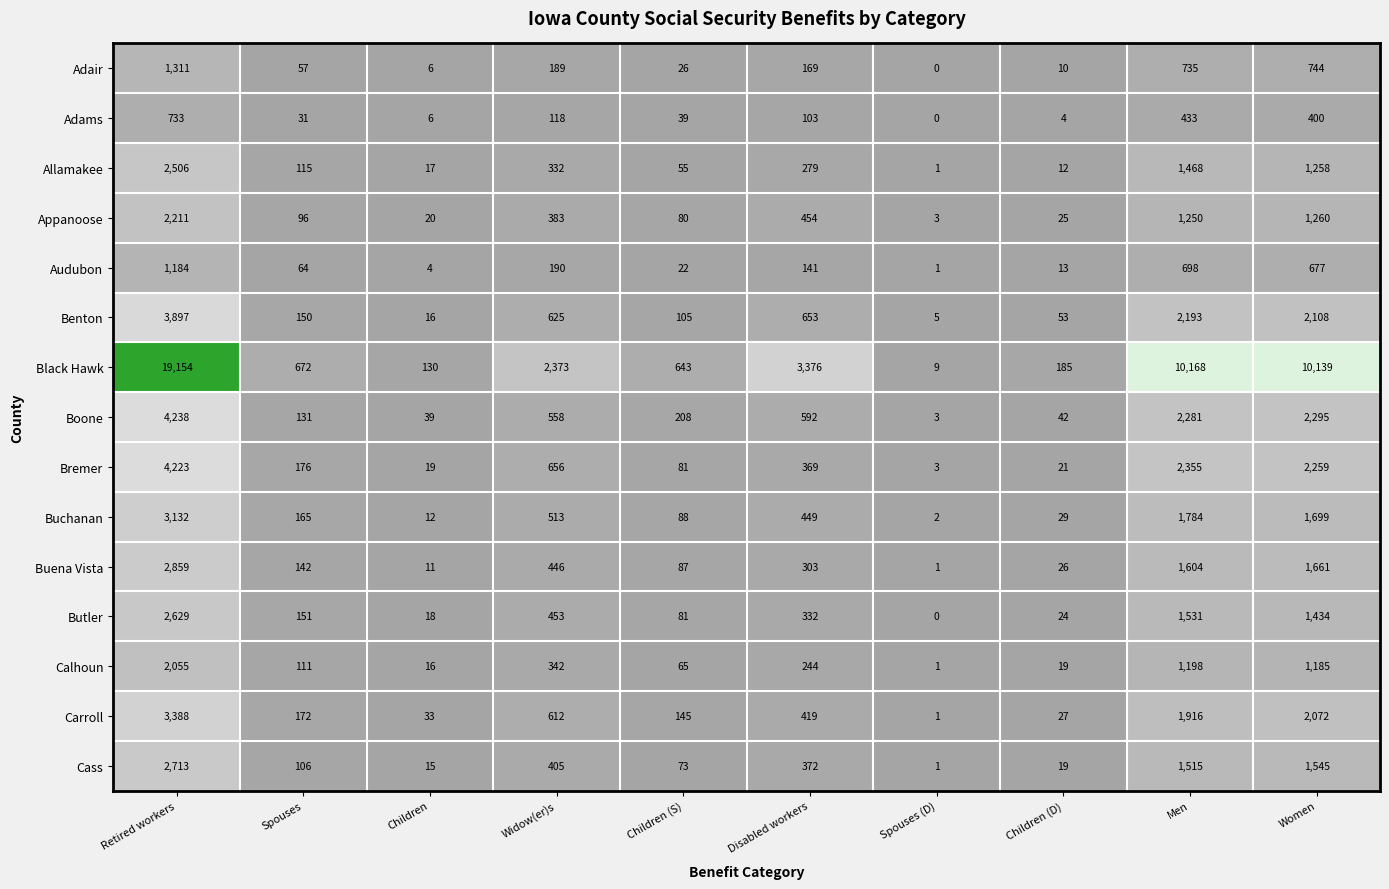

What is the sum of all Calhoun values?

5236